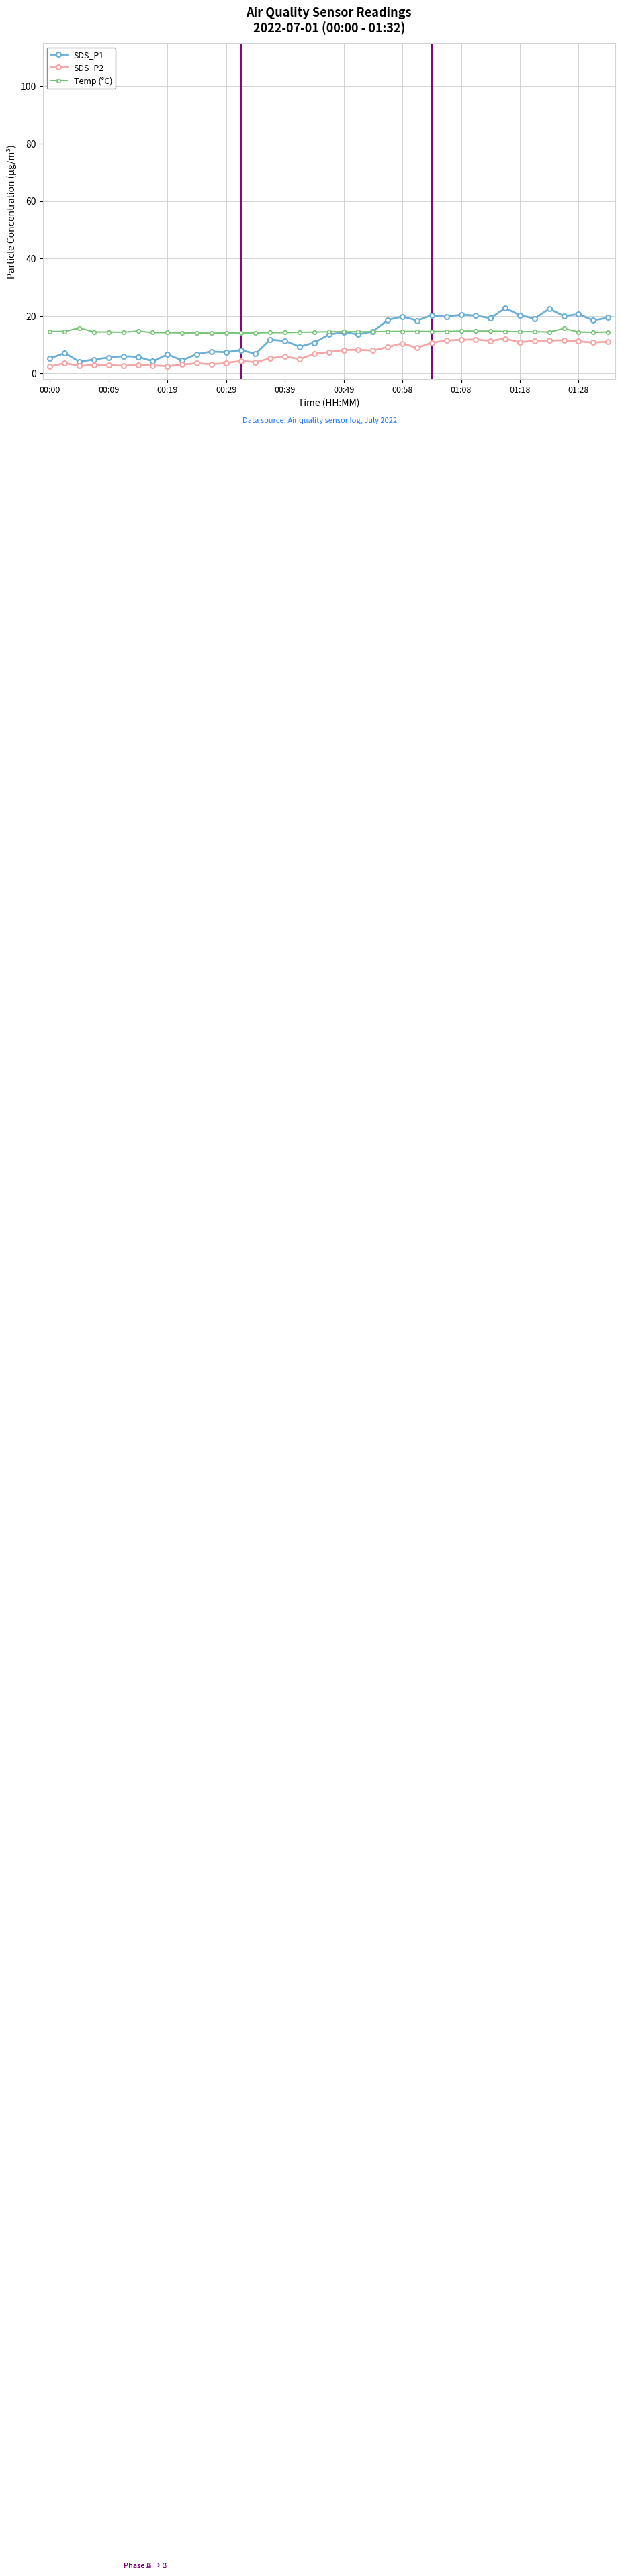

How many categories are shown in the chart?

39